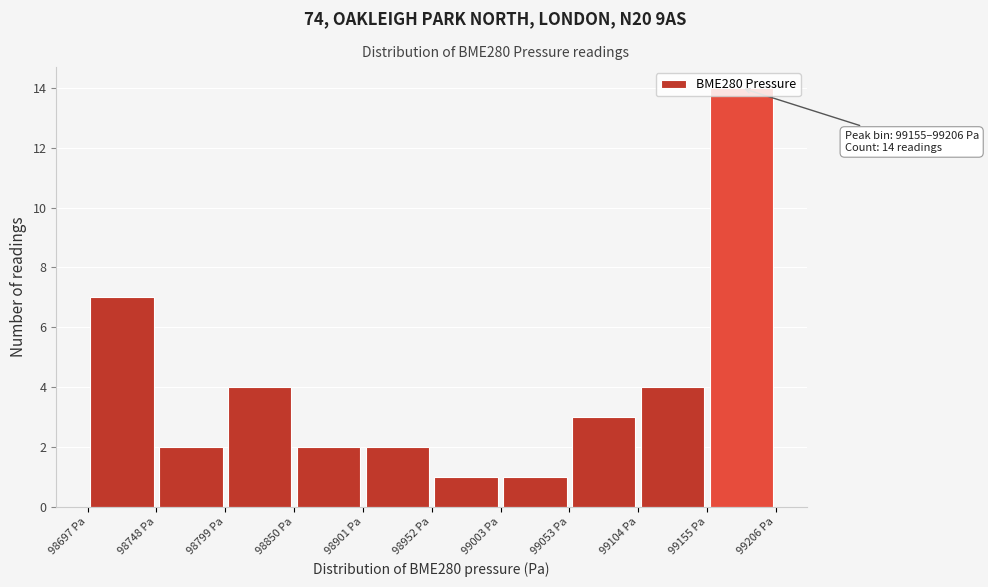

Which range on the x-axis has the tallest bar?

99160 to 99210